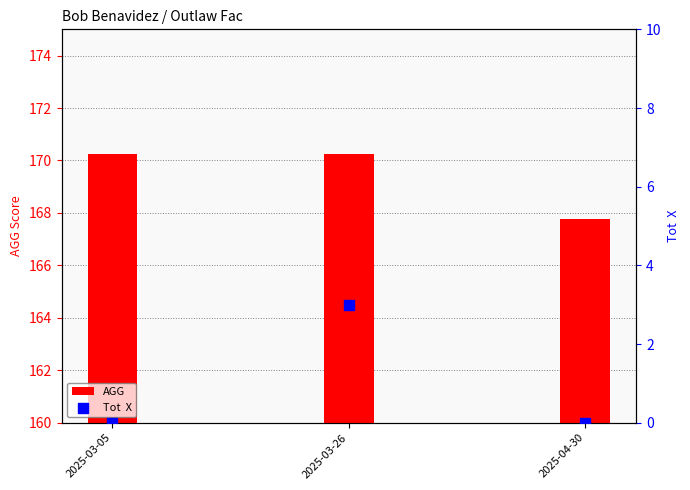

What is the change in value from 2025-03-26 to 2025-04-30?

-3